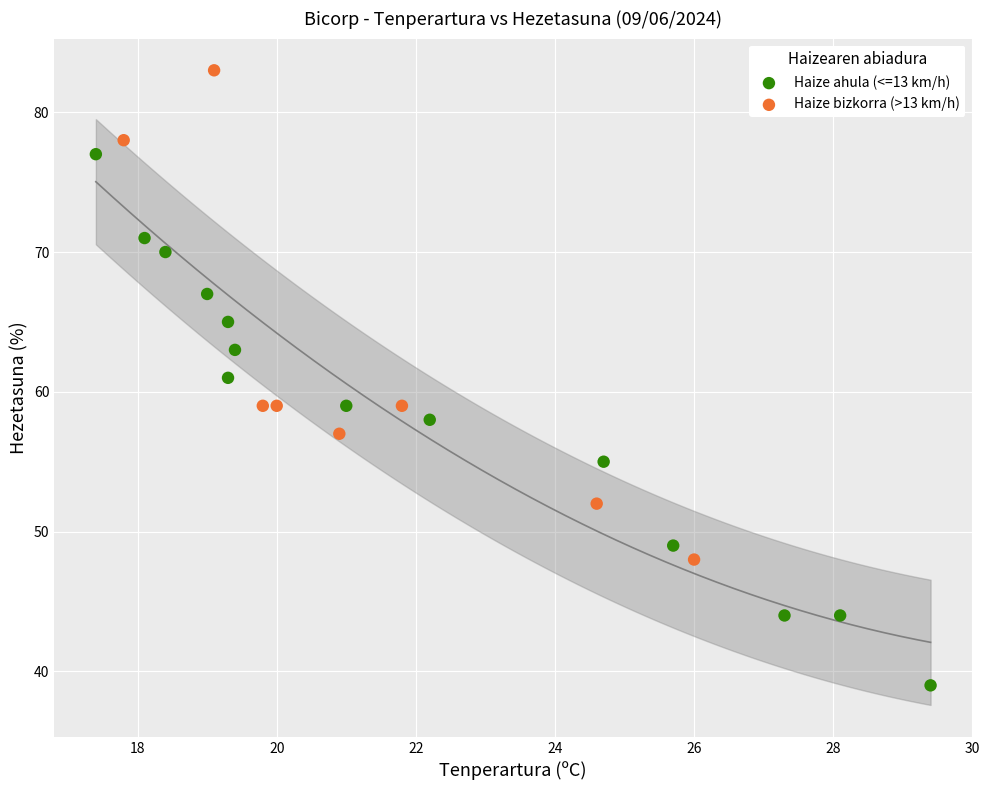

Which series contains the lowest Y value?

Haize ahula (<=13 km/h)